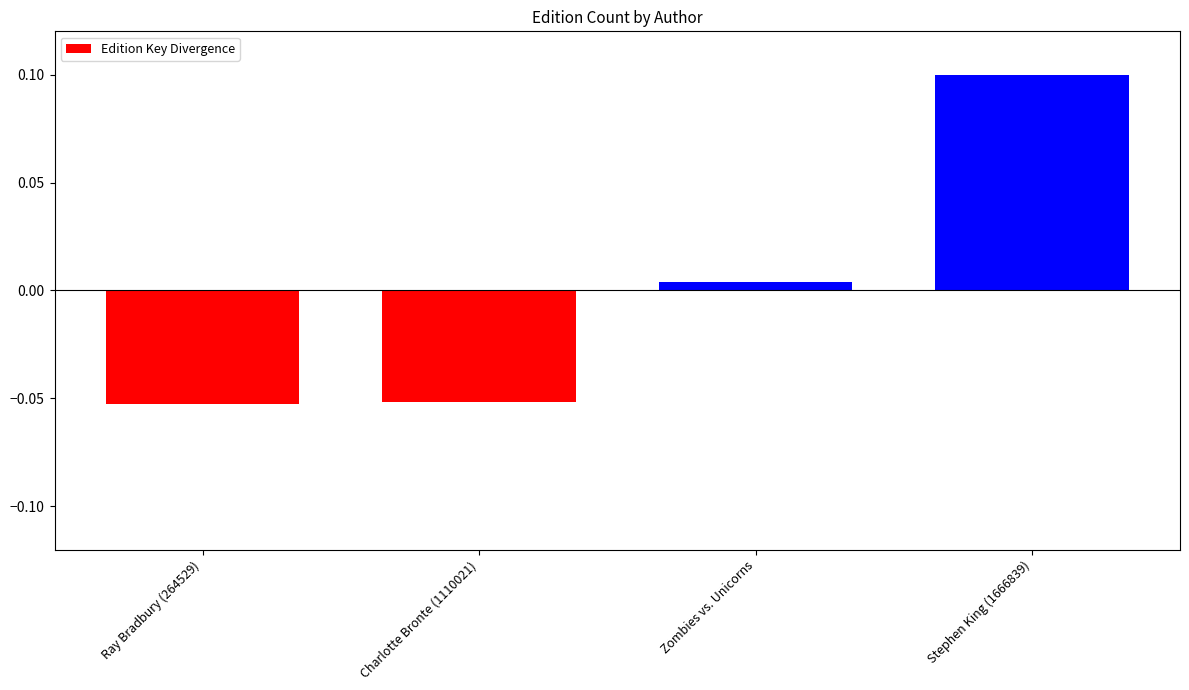

Which label corresponds to the largest value in the chart?

Stephen King (1666839)